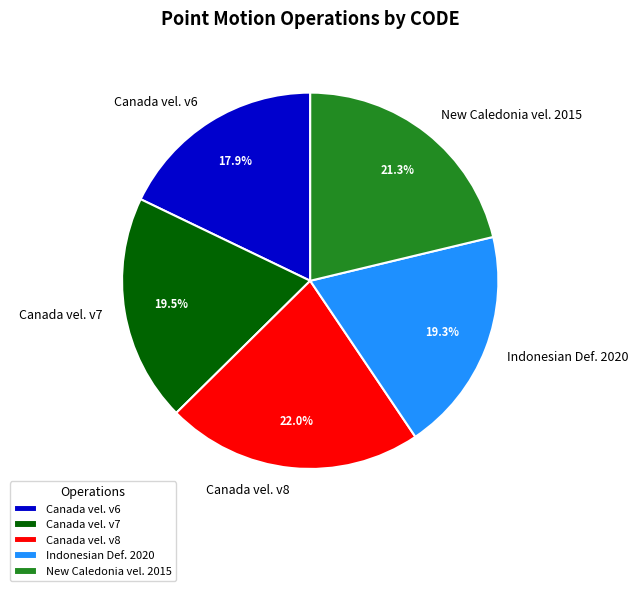

How many segments does this pie chart have?

5